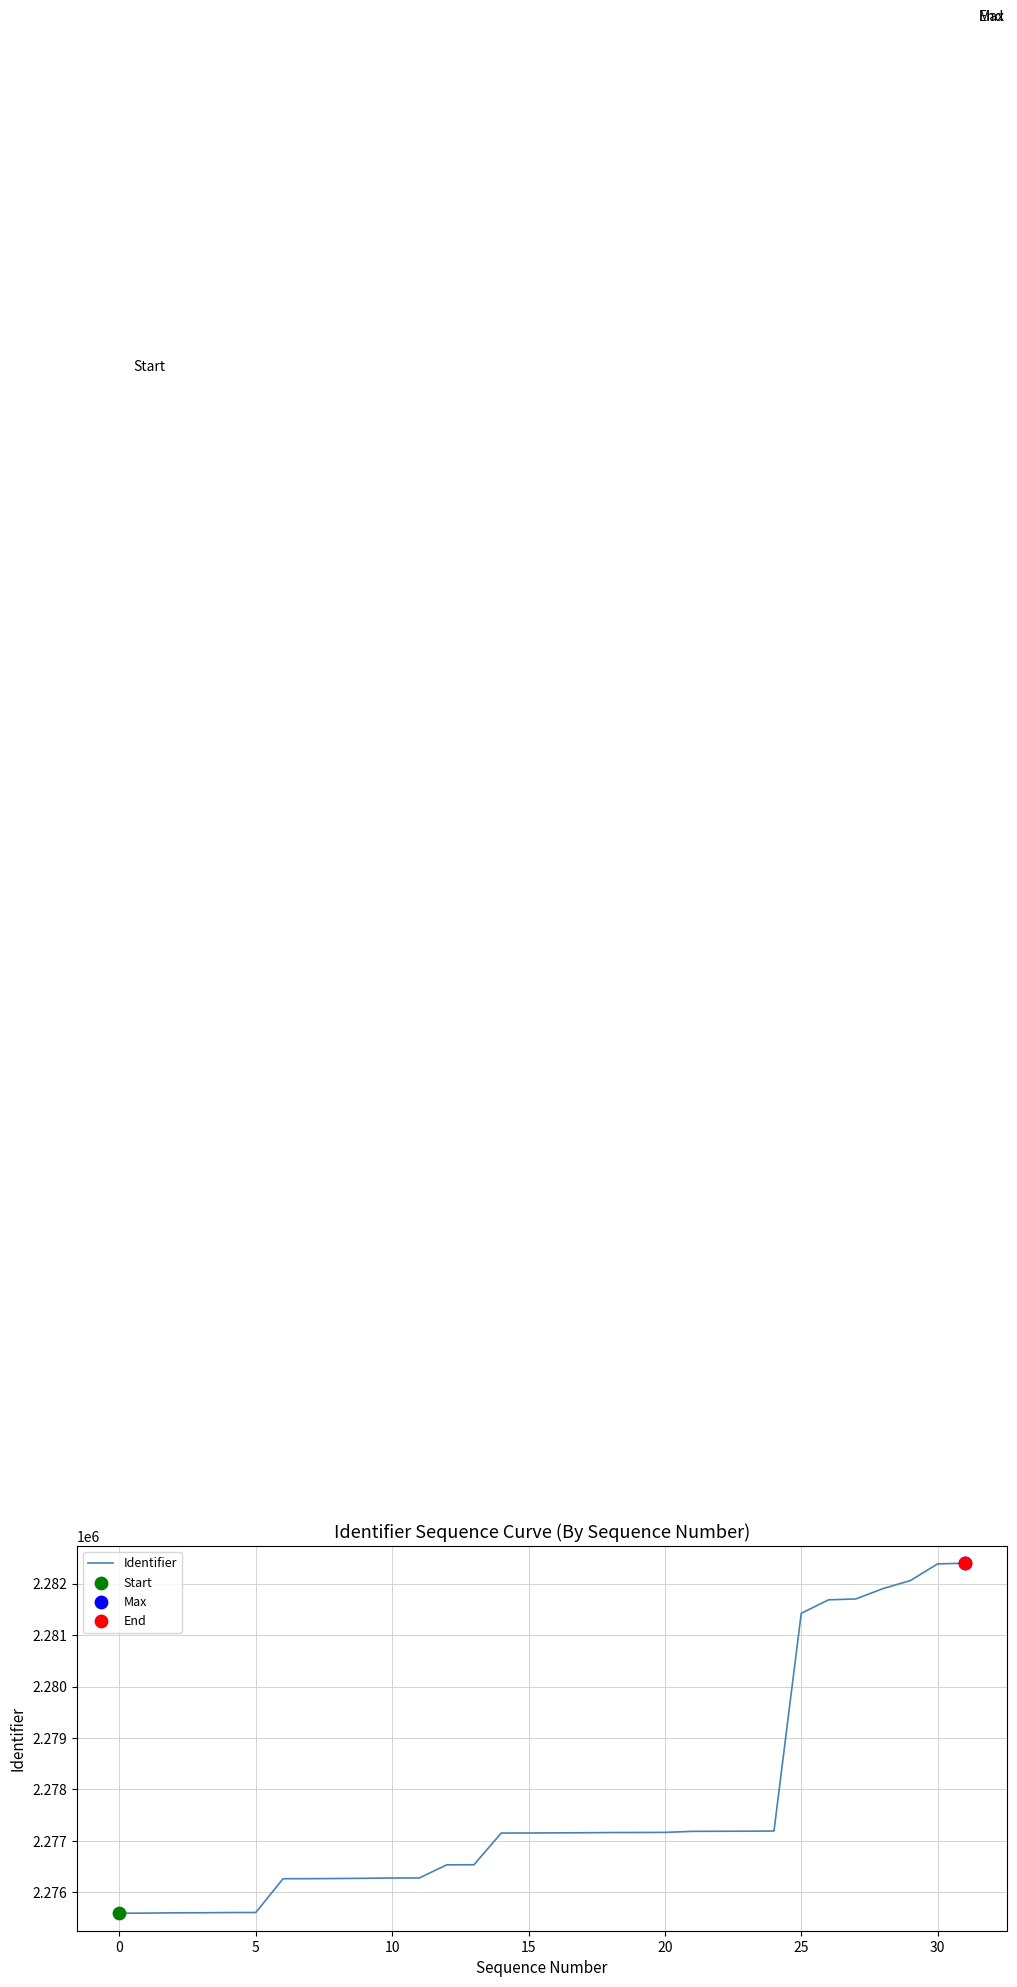

What is the difference between the maximum and minimum values?

6807